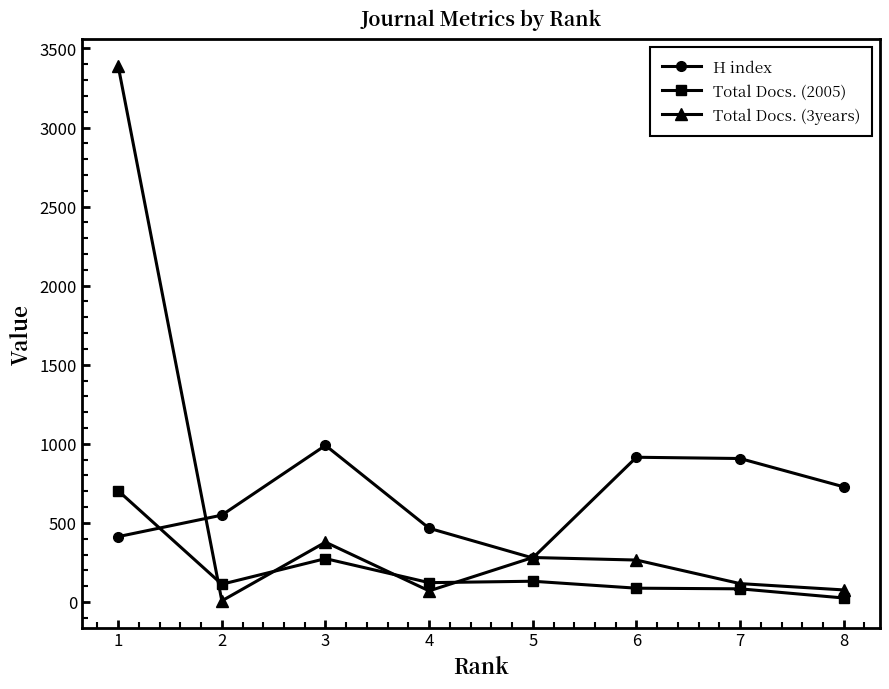

The value of H index at 7 is 198. True or false?

False